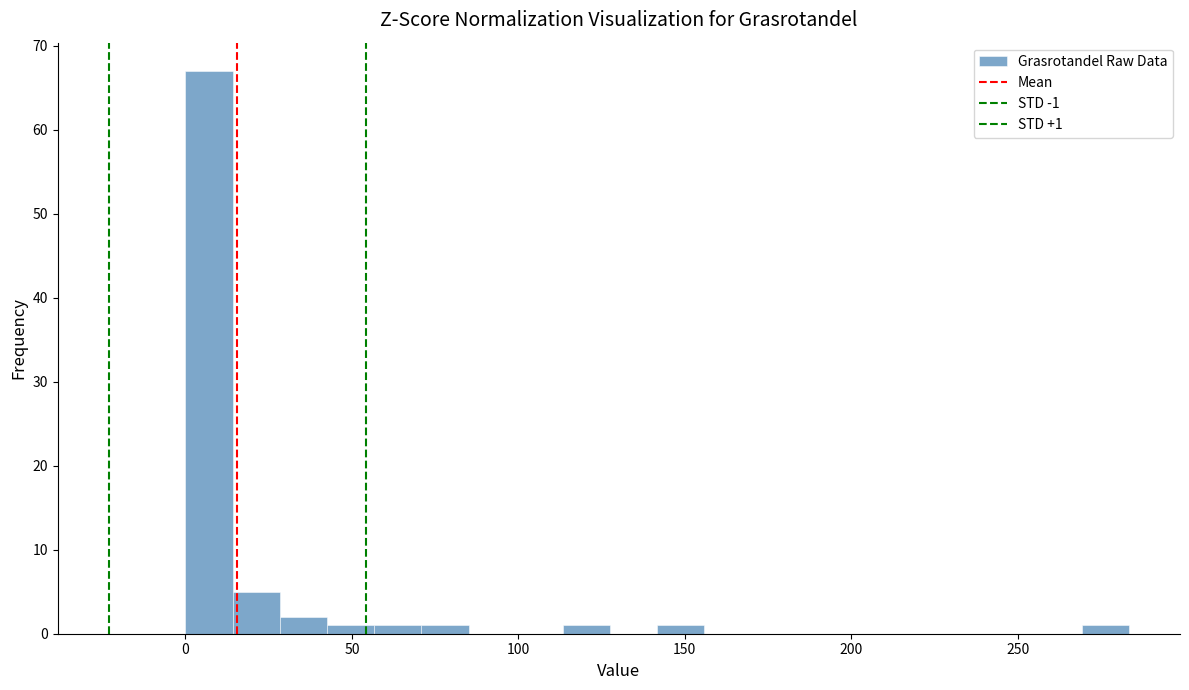

Around what value on the x-axis is the tallest bar? Give the approximate position of its centre, as read against the axis.

5